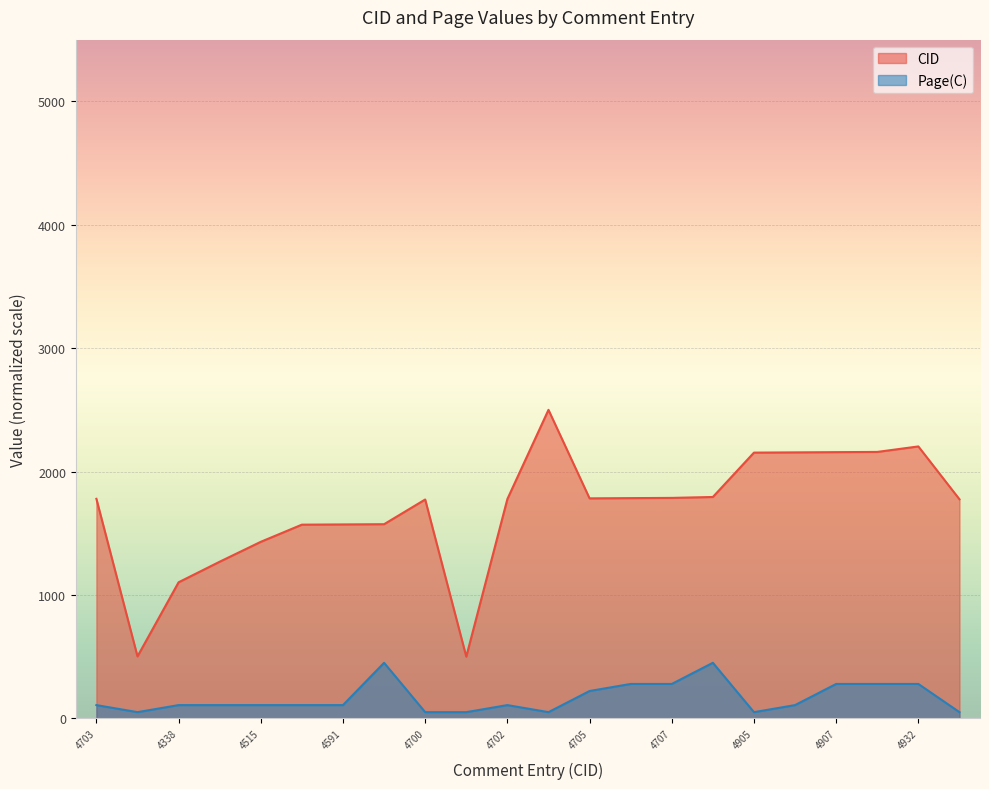

True or false: CID has a value of 2158.9 at 4908.

True